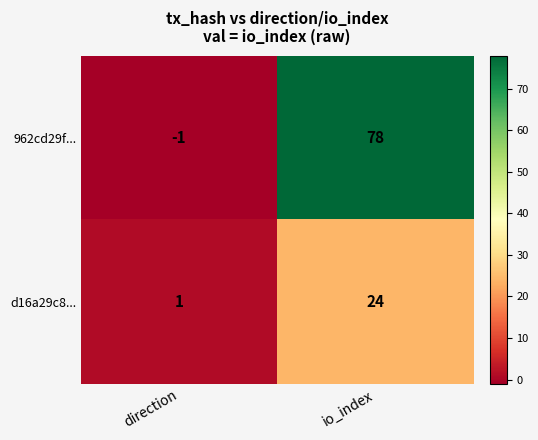

List the labels in order of 962cd29f... value, smallest first.

direction, io_index